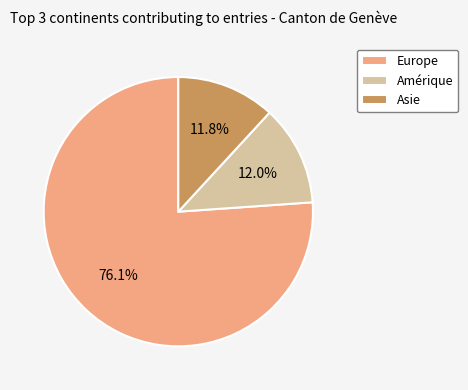

Does Amérique account for over 50% of the chart?

No